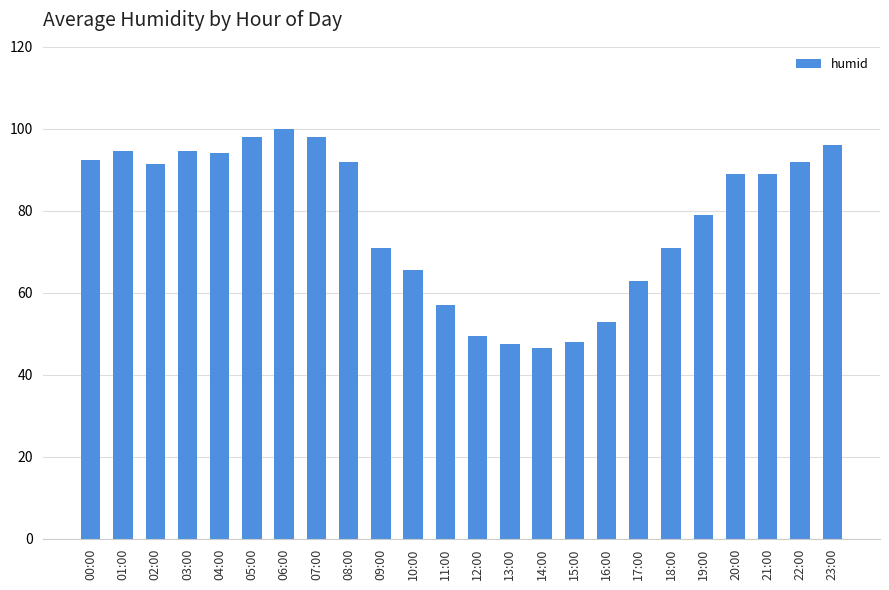

Between 10:00 and 00:00, which is larger?

00:00